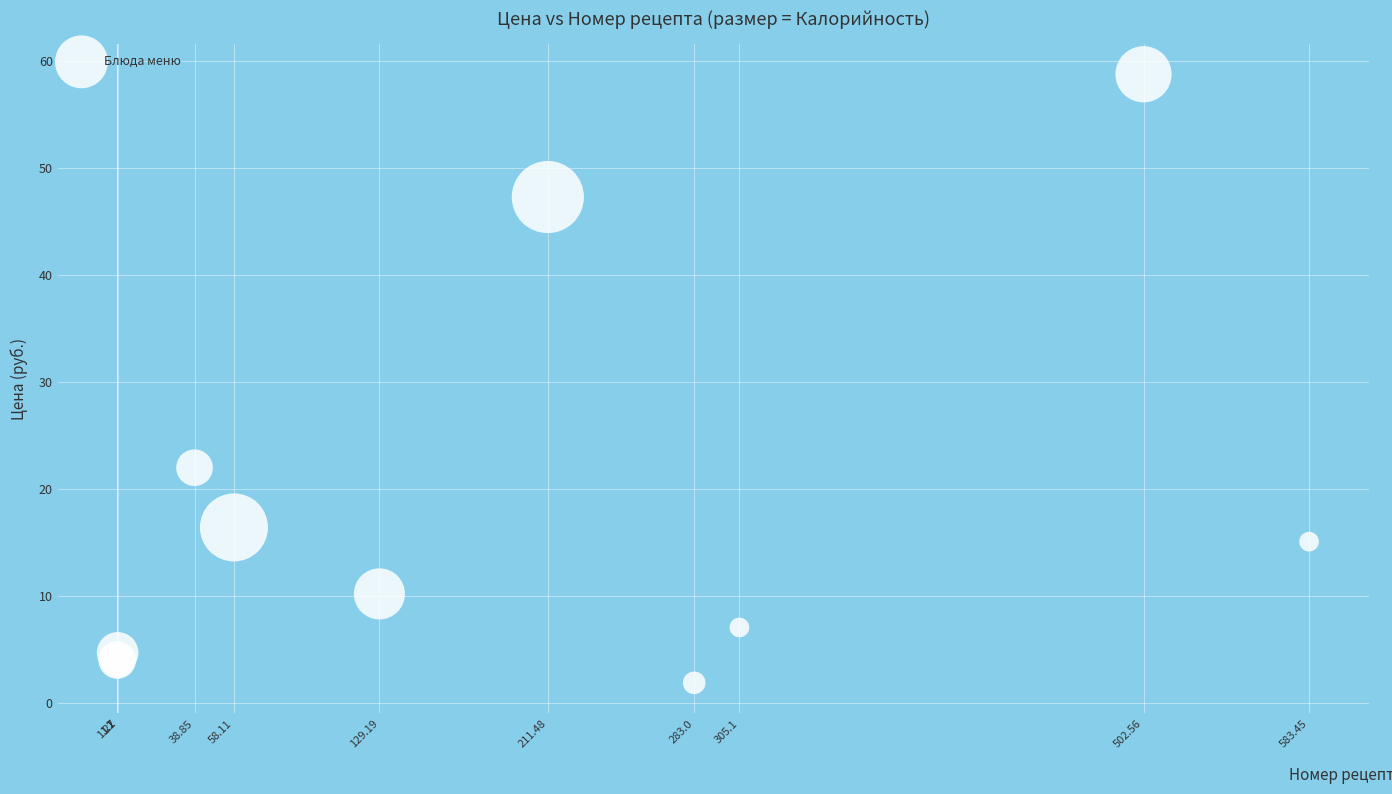

What Y value in the scatter plot is closest to 30?

22.0